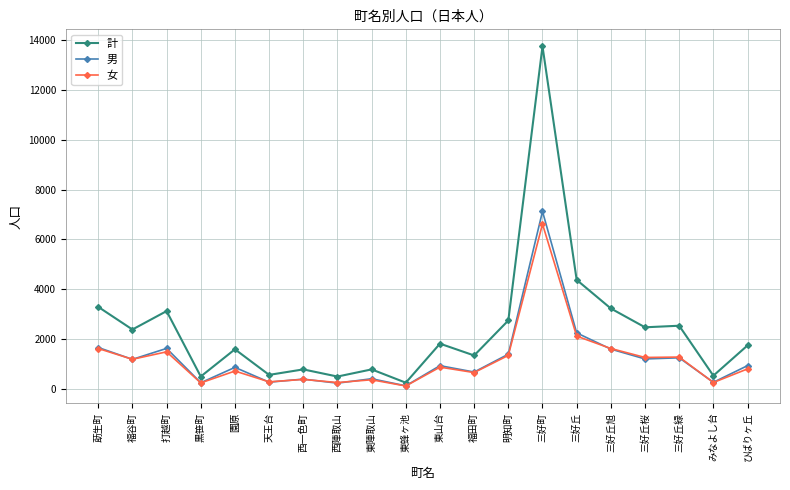

What is the maximum value shown in the chart?

13738